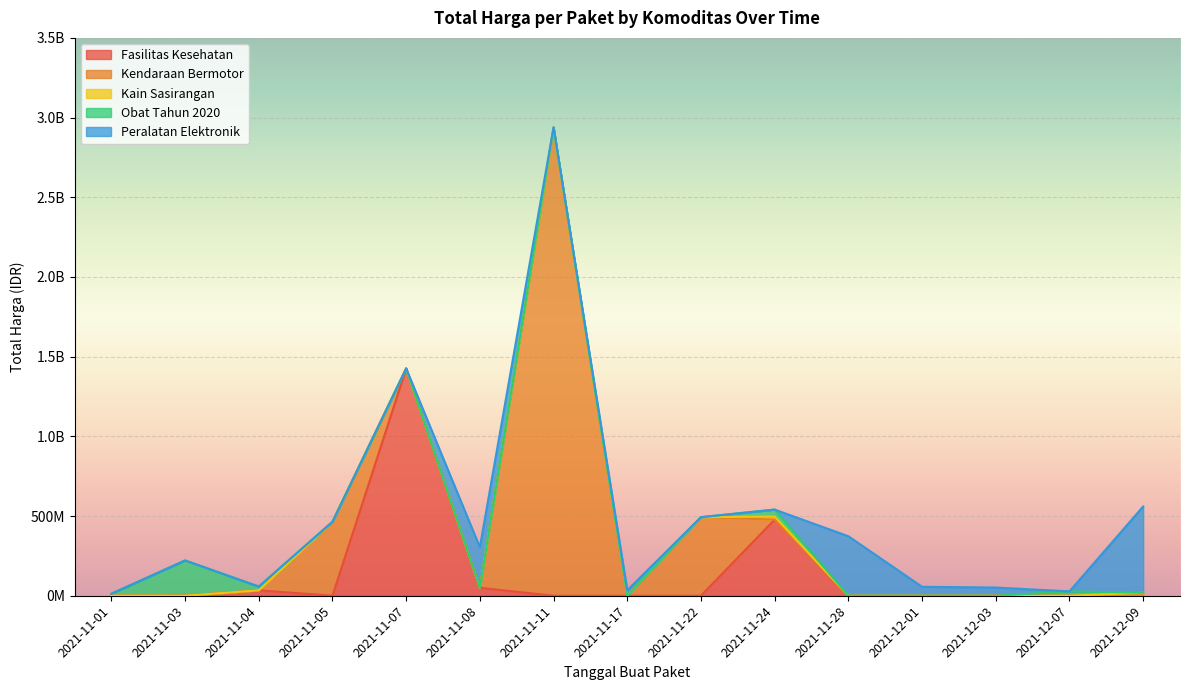

What is the ratio of the value at Peralatan Elektronik to the value at Obat Tahun 2020?

6.4